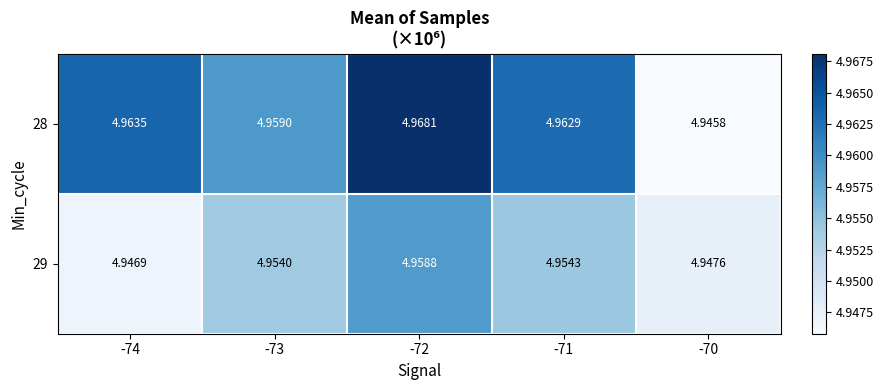

At how many categories does at least one series exceed 4?

5